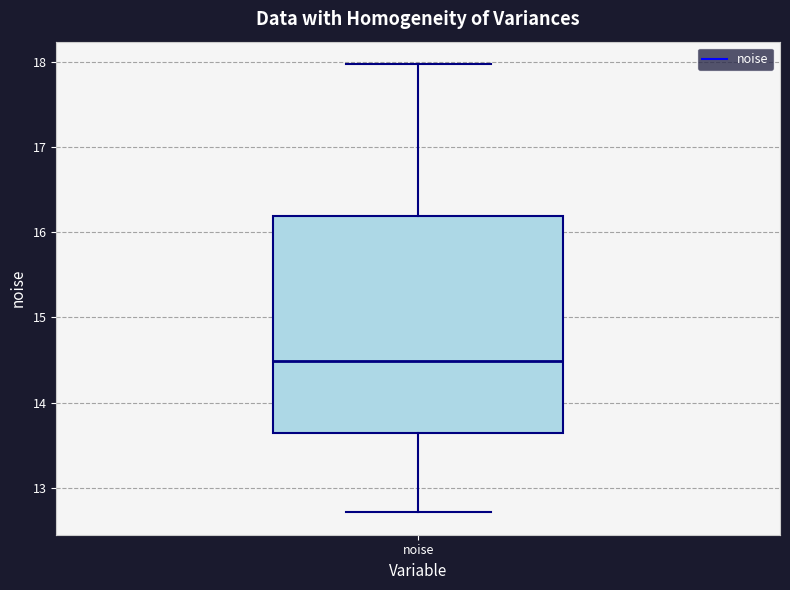

Transcribe this box plot: give where the median line is, the range the box spans, and where the two whiskers end, as read against the y-axis. The values are not printed on the chart, so give them approximately, as read against the axis.

median 14.5, box 13.6 to 16.2, whiskers 12.7 to 18.0